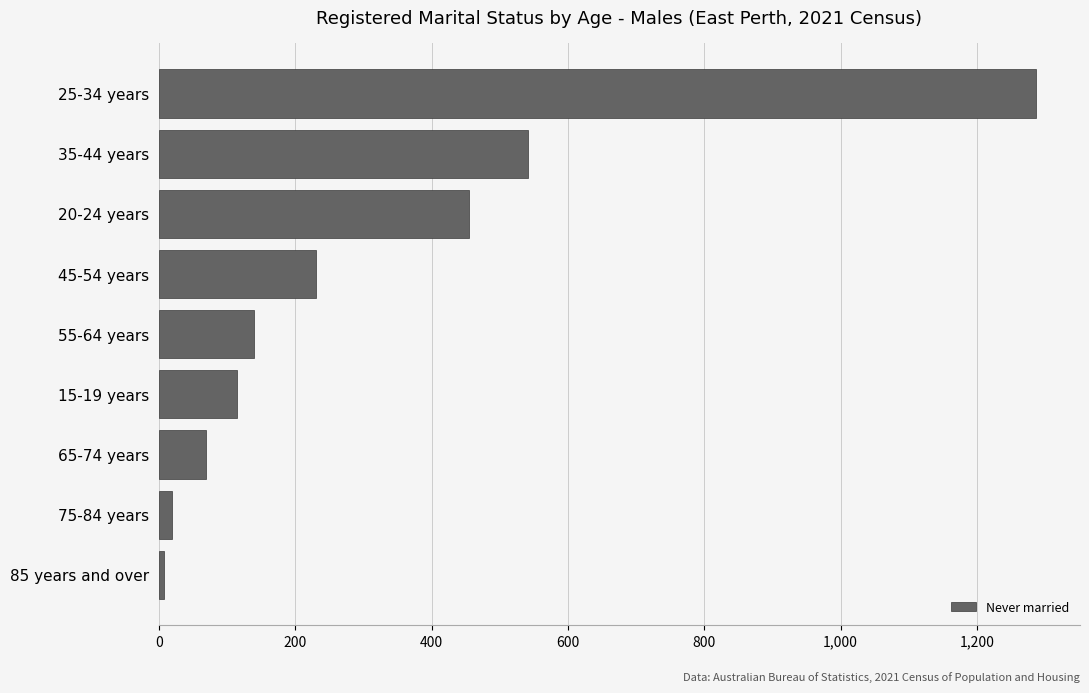

List the labels in order of value, smallest first.

85 years and over, 75-84 years, 65-74 years, 15-19 years, 55-64 years, 45-54 years, 20-24 years, 35-44 years, 25-34 years